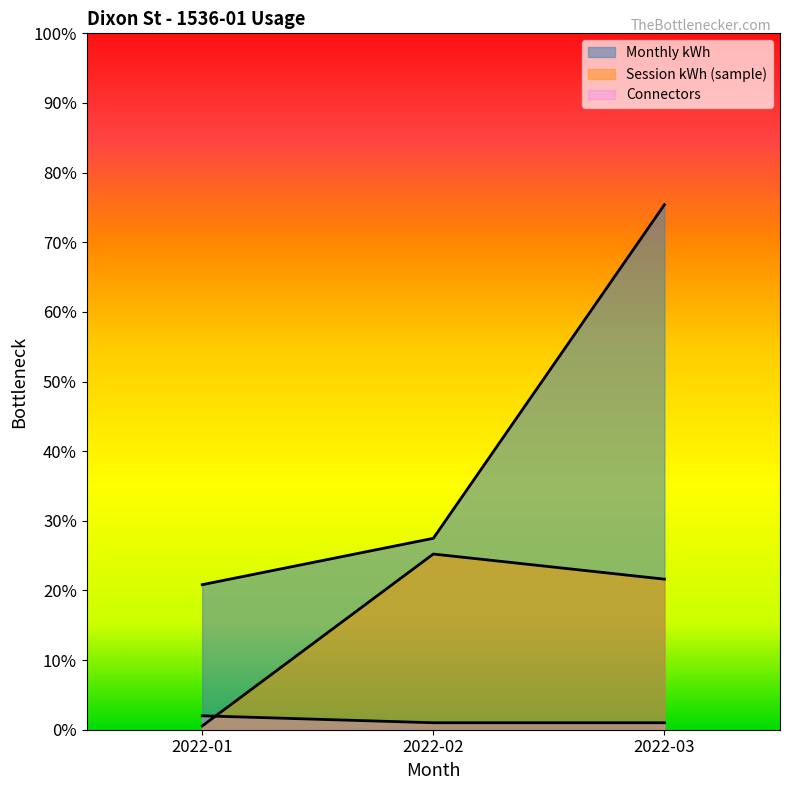

Between 2022-03 and 2022-01, which is larger?

2022-03